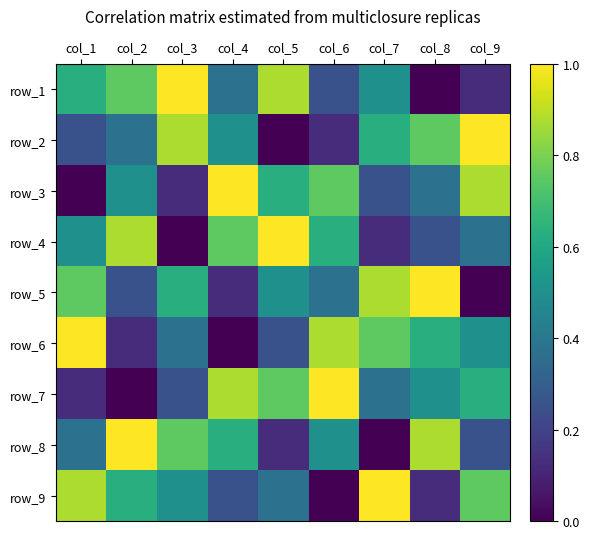

What is the total value across all series at col_8?

4.5